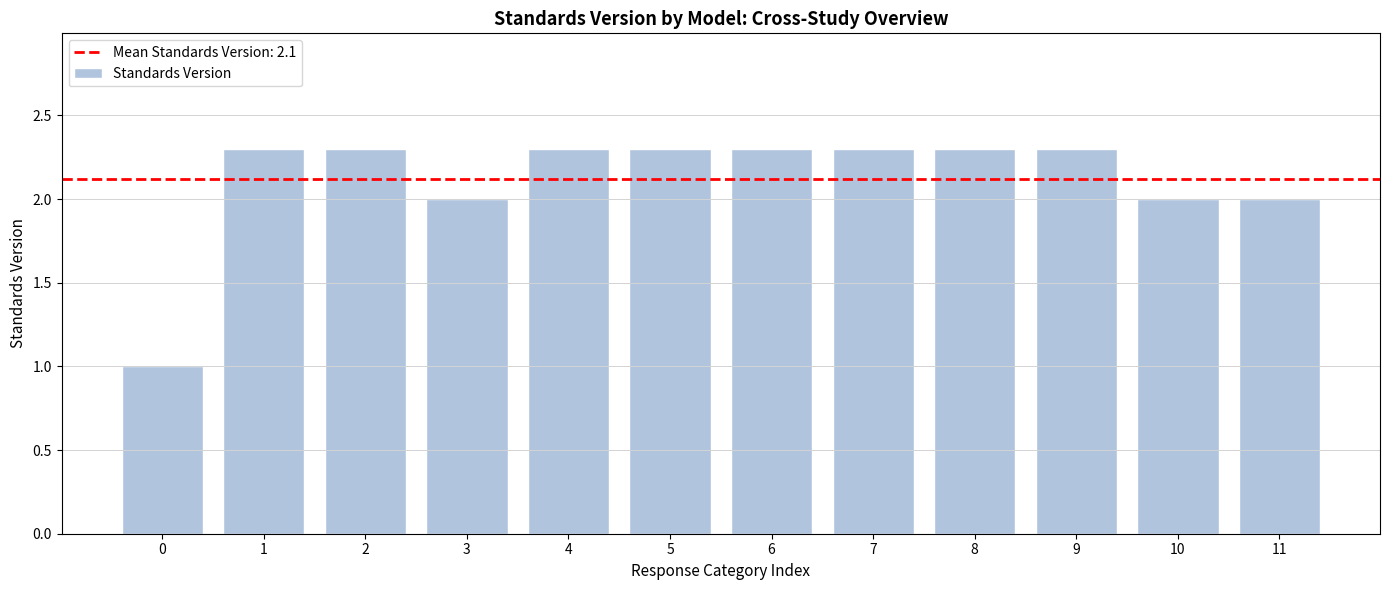

Where does the data first go above 2?

1